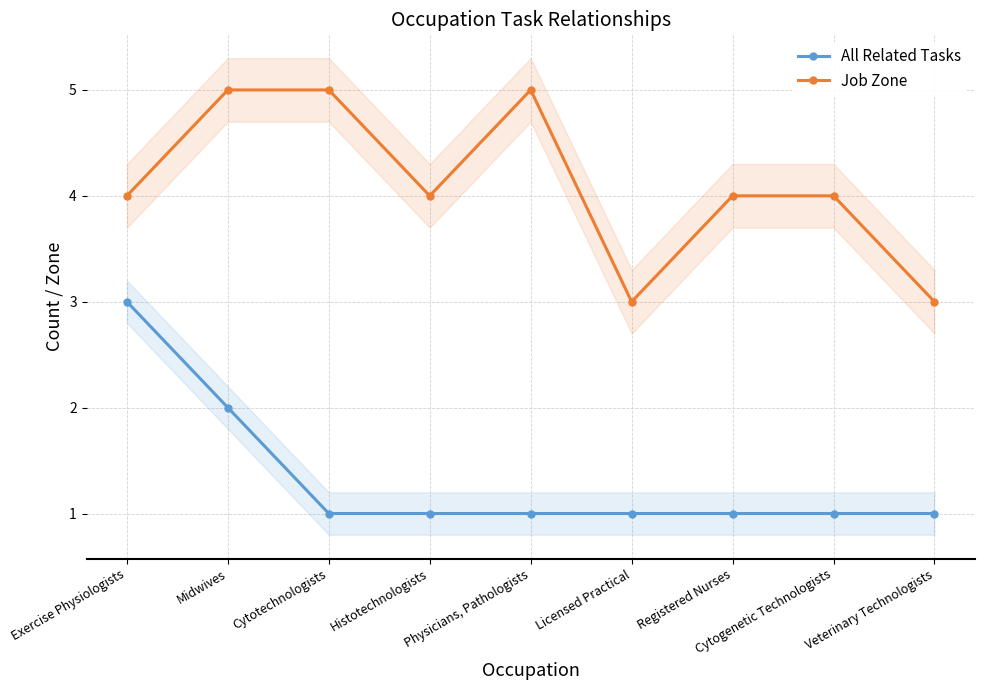

True or false: All Related Tasks and Job Zone intersect in this chart.

False